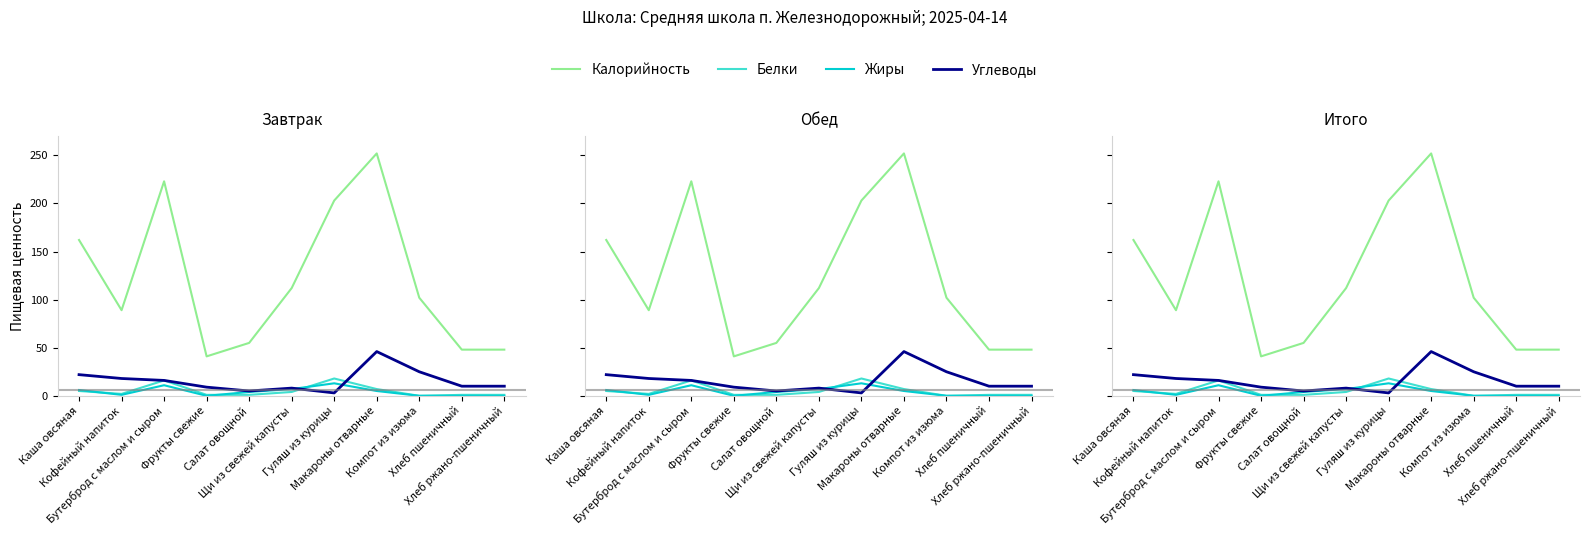

Between Кофейный напиток and Макароны отварные, which series saw the biggest shift?

Калорийность